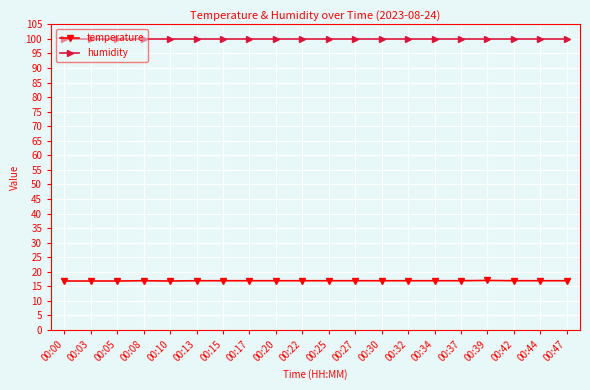

What is the sum of all humidity values?

1998.0